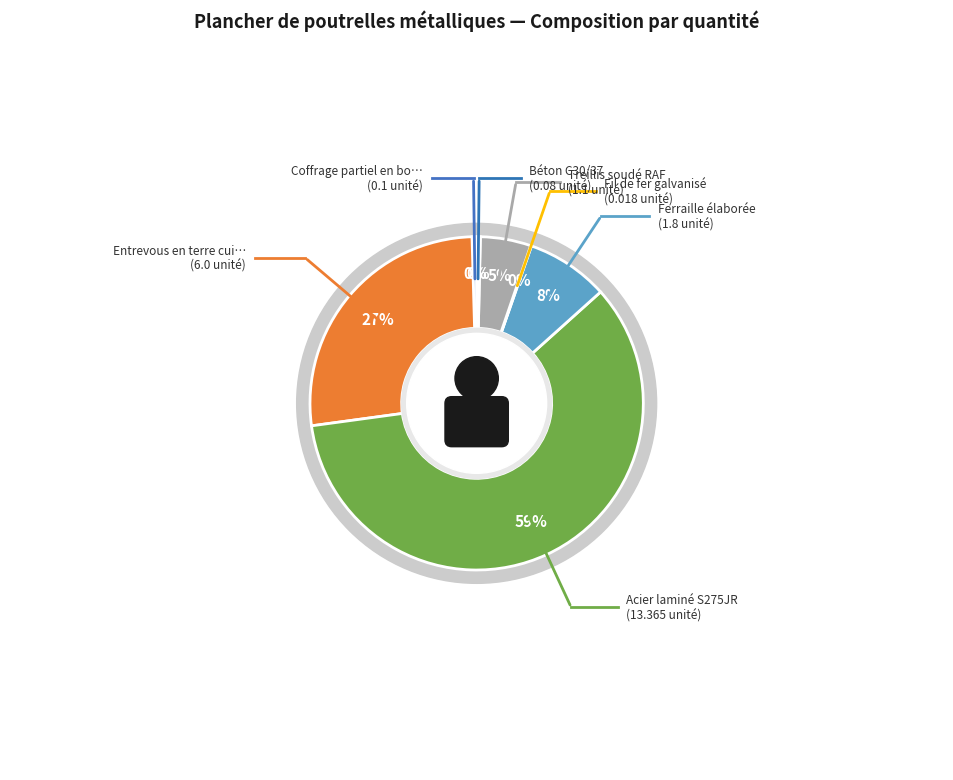

Count the number of slices in the pie.

7